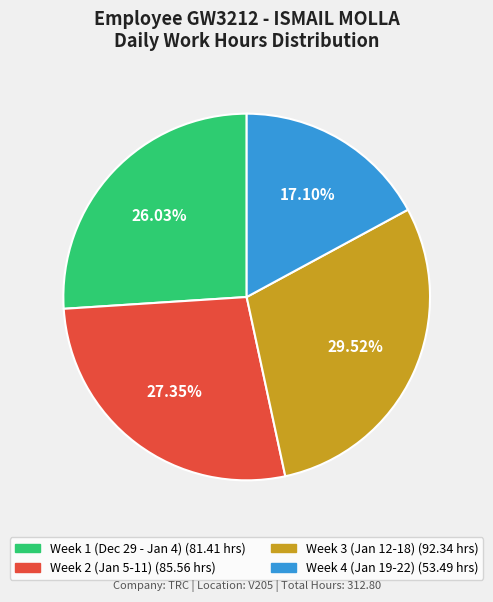

Is there any slice that represents more than half of the pie?

No